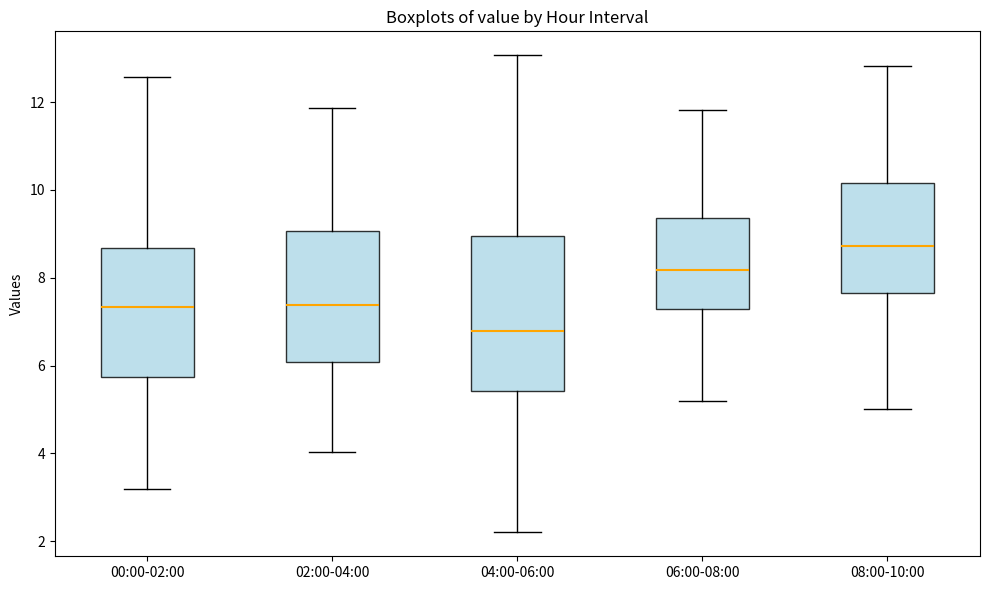

Which box is the tallest, from its lower edge to its upper edge?

04:00-06:00